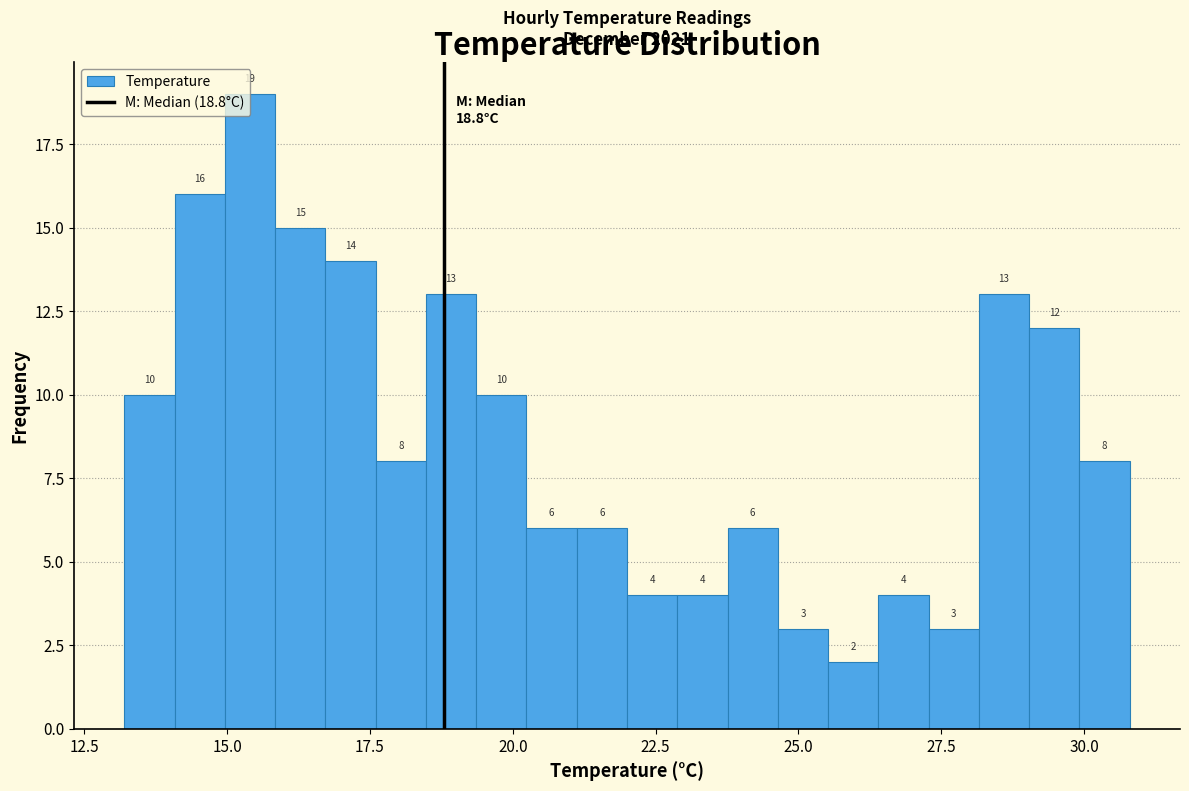

Read against the x-axis, roughly where is the centre of the tallest bar?

15.5